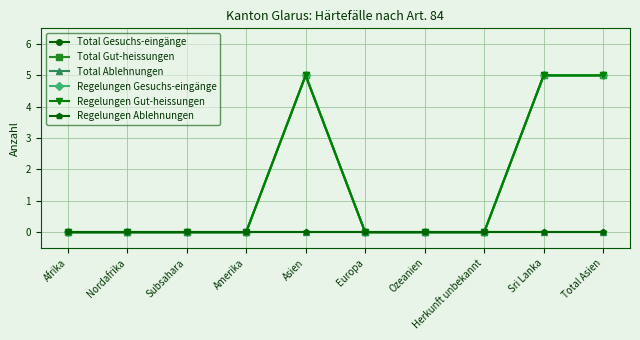

True or false: Total Ablehnungen has more than 0 interior local peaks.

False